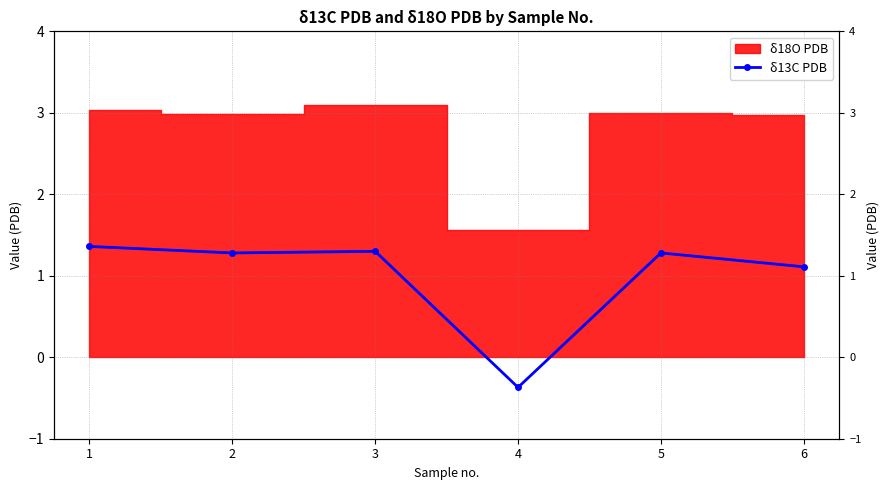

True or false: the data has more than 1 interior local peaks.

True